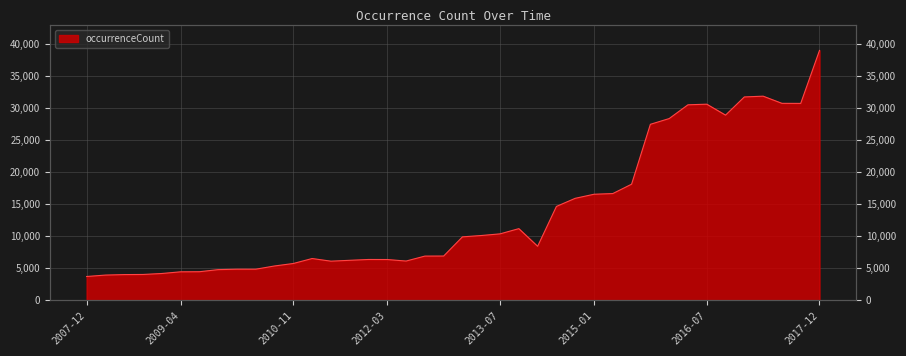

Which has a higher value, 2011-02-21 or 2017-12-22?

2017-12-22